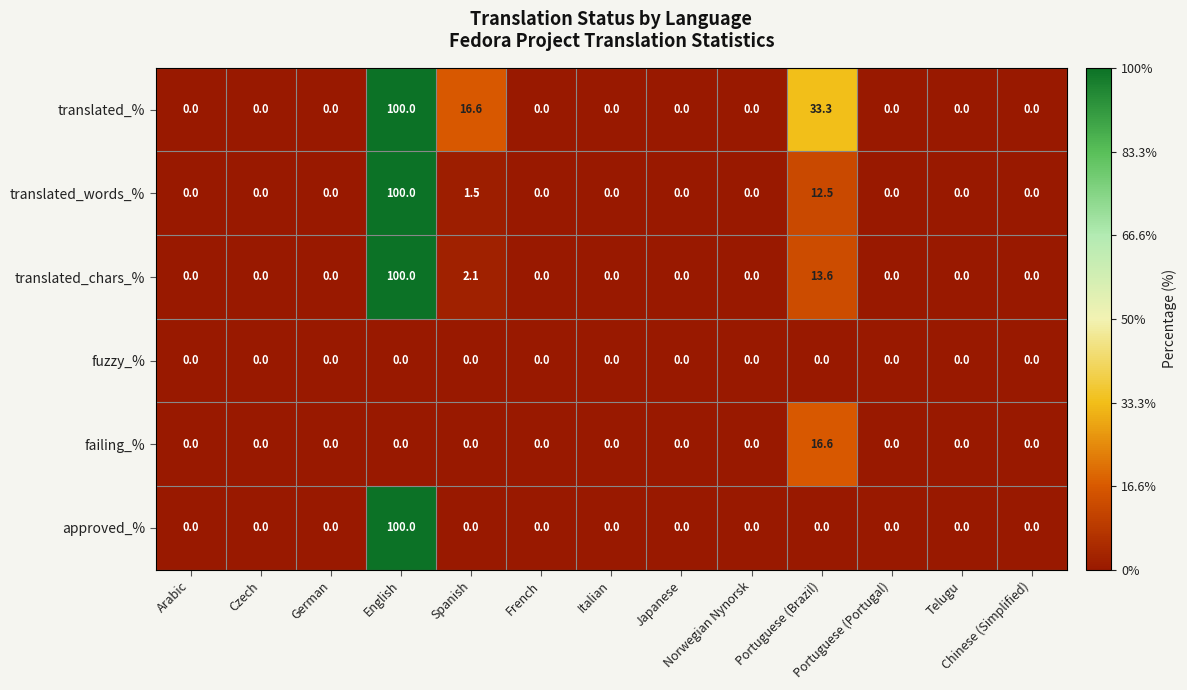

Which series has the largest total across all categories?

translated_%